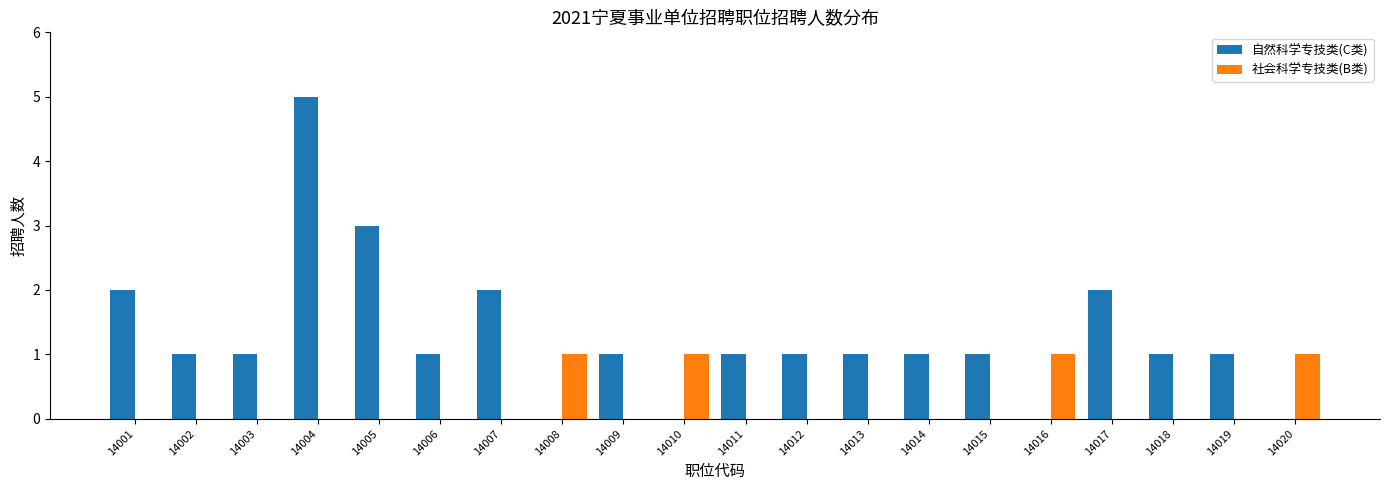

What is the spread (max minus min) of values at 14005?

3